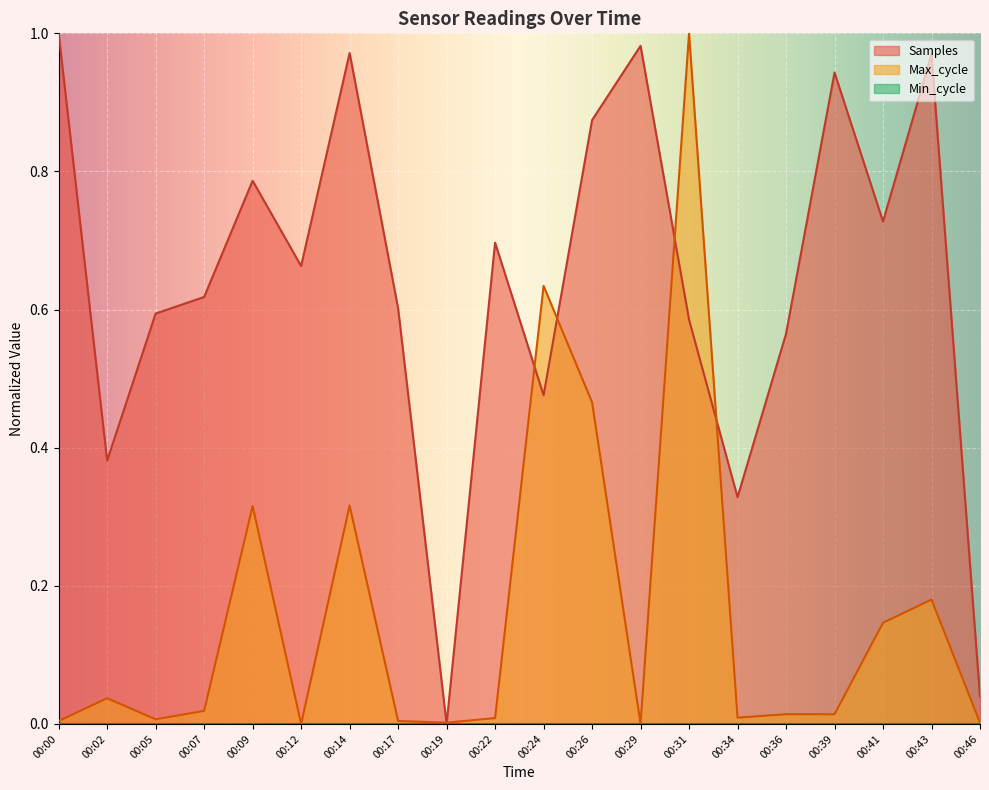

At 00:02, list the series in order from smallest to largest.

Max_cycle, Samples